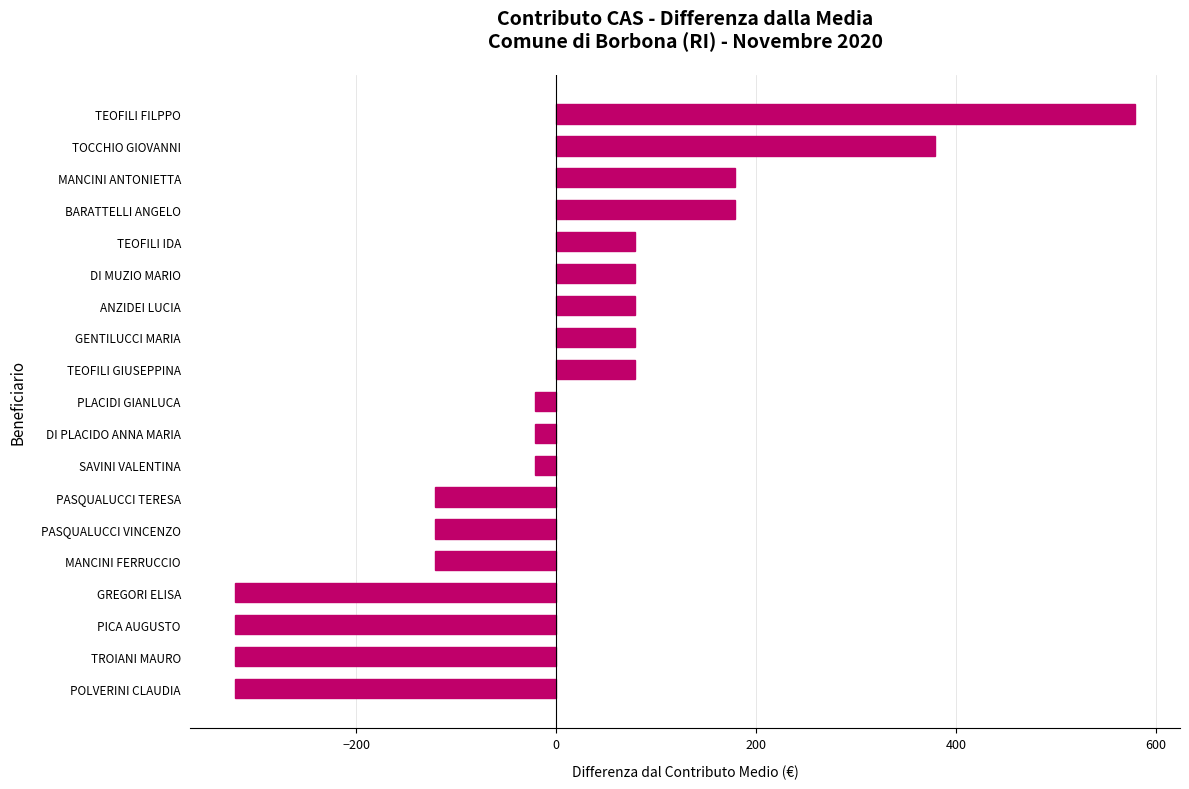

How many distinct data groups are displayed?

1